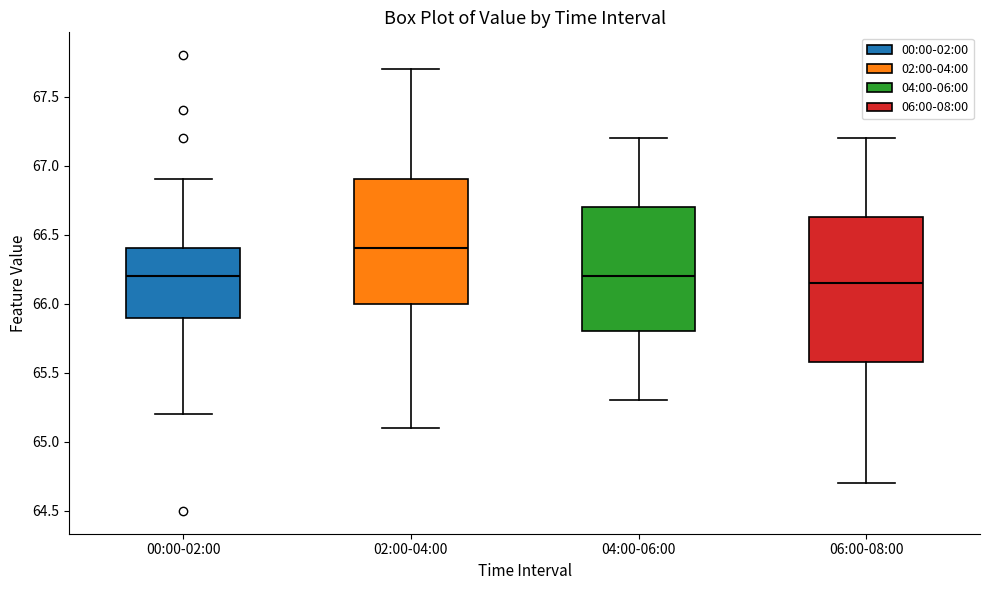

Reading left to right, transcribe this box plot: for each box, give where its median line is, the range the box spans, and where its two whiskers end, as read against the y-axis. The values are not printed on the chart, so give them approximately, as read against the axis.

00:00-02:00: median 66.20, box 65.90 to 66.40, whiskers 65.20 to 66.90
02:00-04:00: median 66.40, box 66.00 to 66.90, whiskers 65.10 to 67.70
04:00-06:00: median 66.20, box 65.80 to 66.70, whiskers 65.30 to 67.20
06:00-08:00: median 66.15, box 65.60 to 66.65, whiskers 64.70 to 67.20